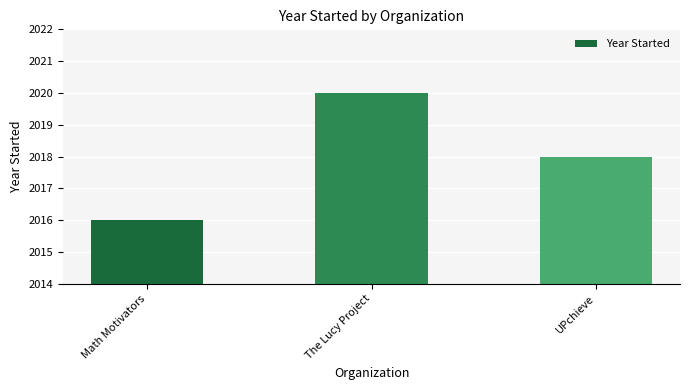

Are the bars grouped side by side (vs. stacked)?

No